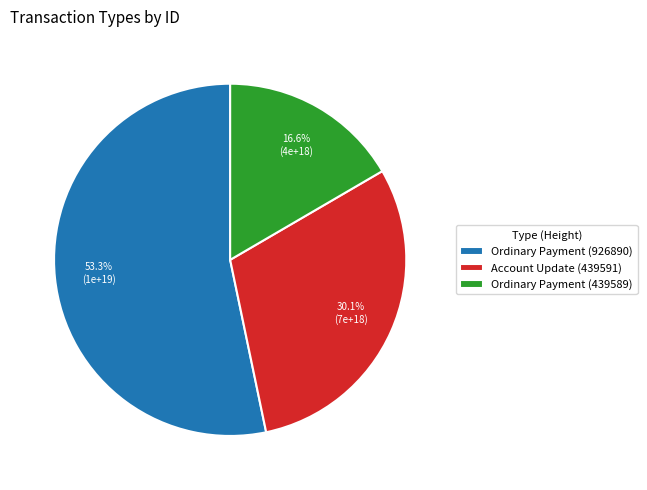

True or false: Ordinary Payment (926890) accounts for 53% of the total.

True